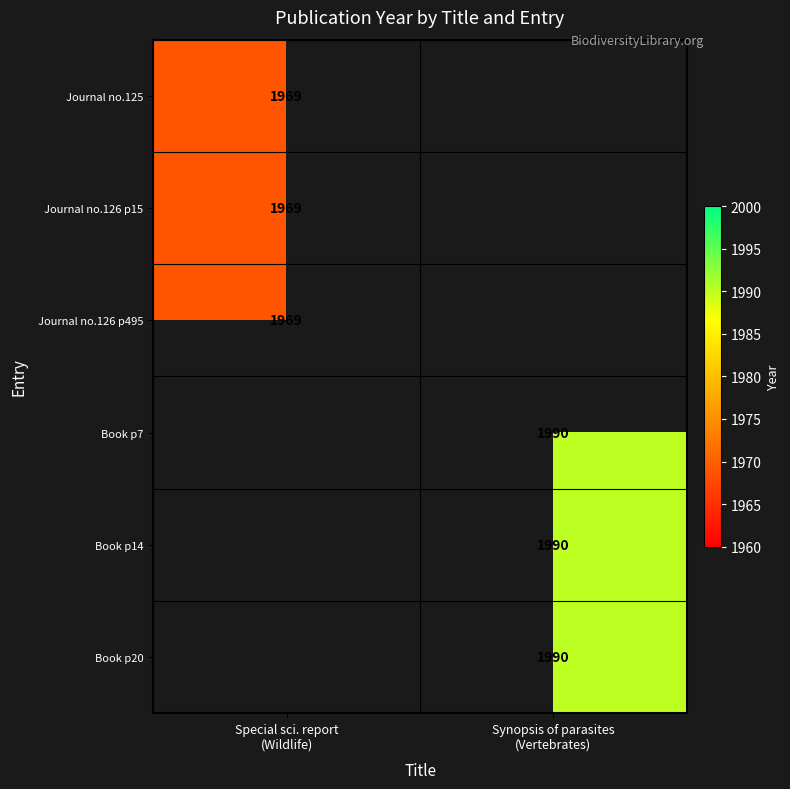

At which label is Journal no.125 closest to 1969?

Special sci. report (Wildlife)